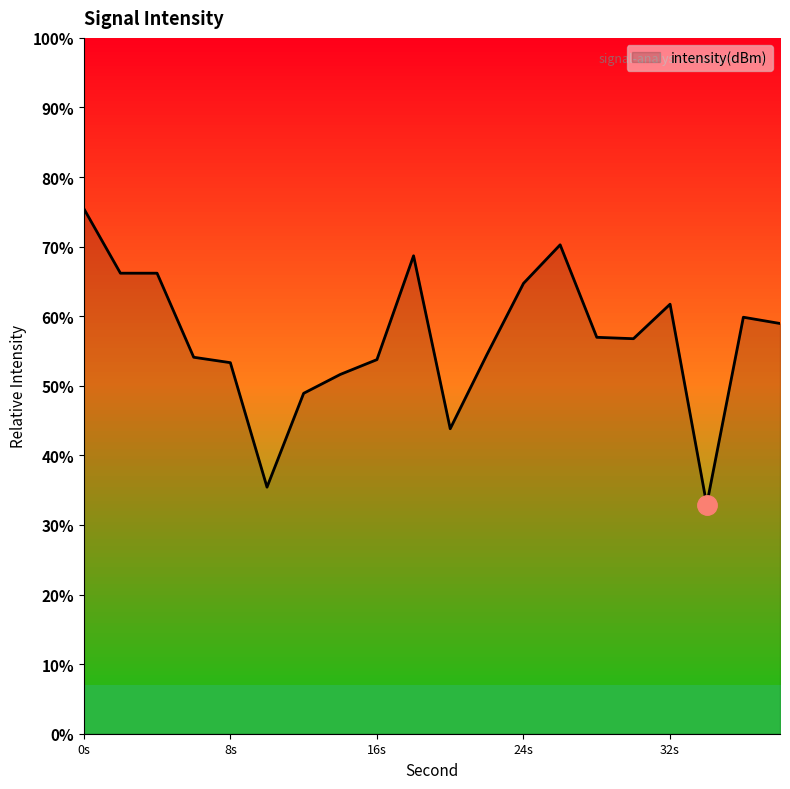

What is the difference between the maximum and minimum values?

42.5